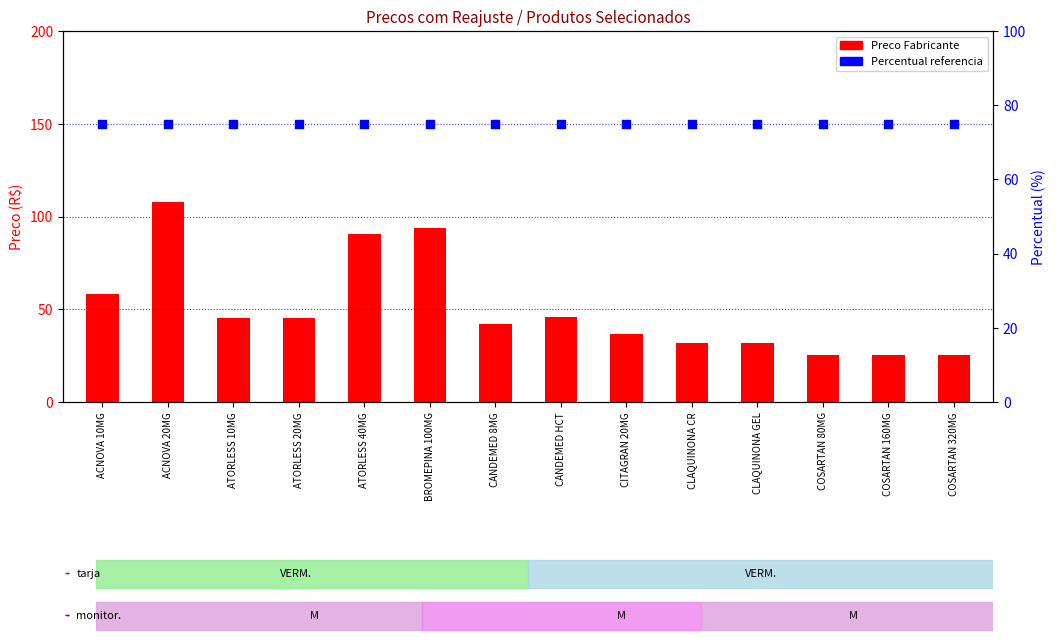

Which series contains the highest Y value?

Preco Fabr. (20%)